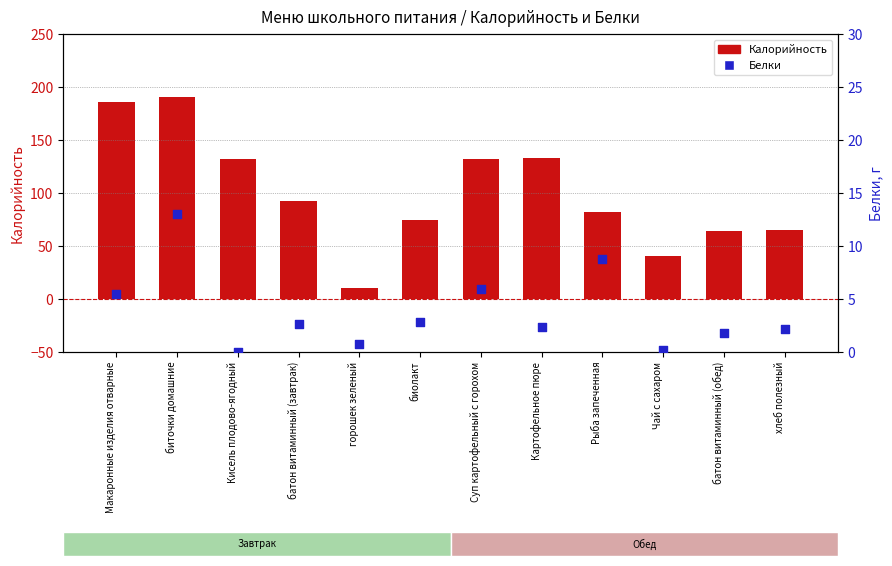

Which series has the largest total across all categories?

Калорийность